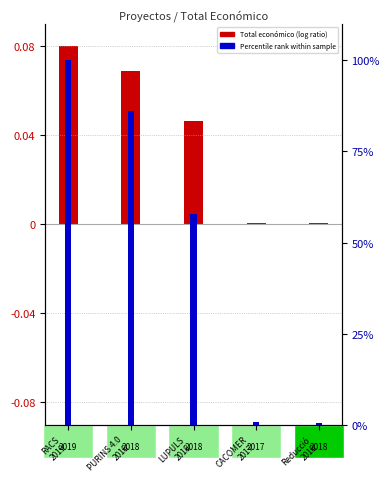

What is the difference between the maximum and minimum values?

0.1